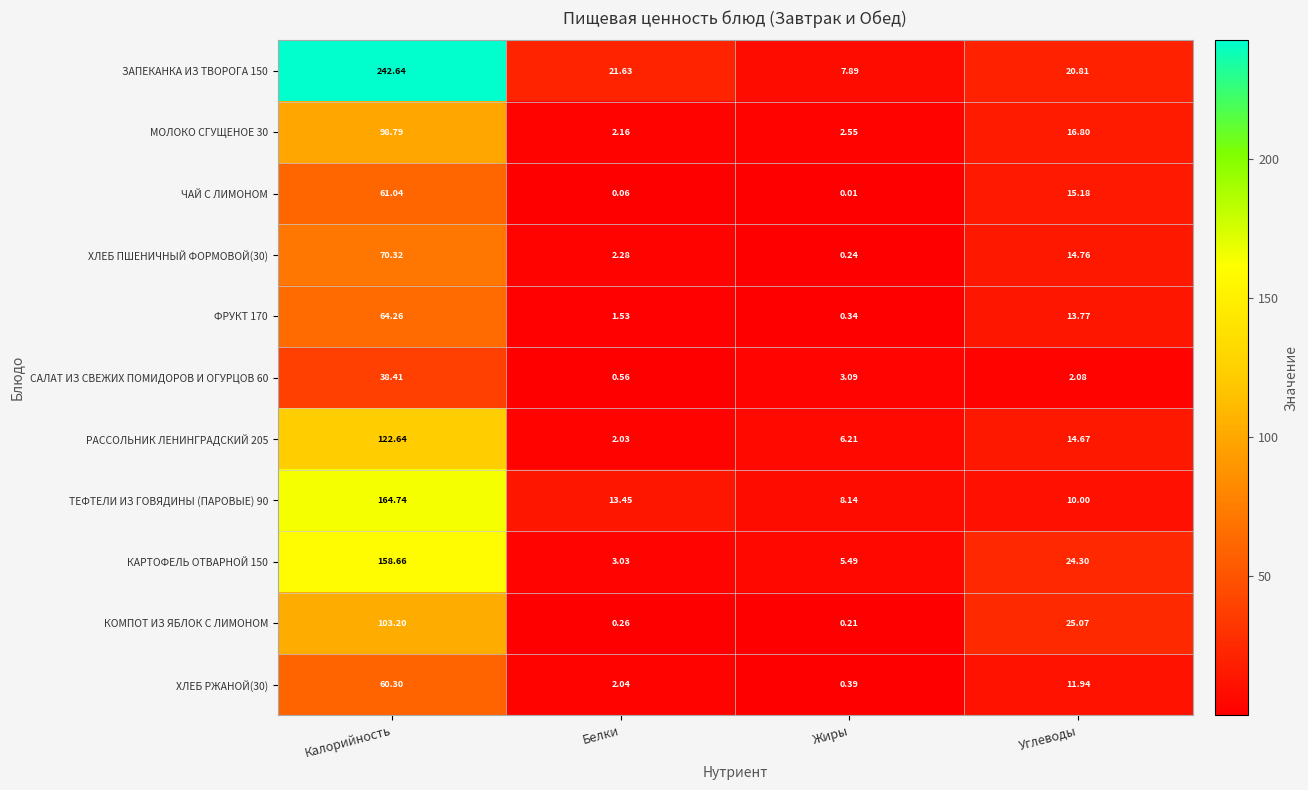

Rank the categories by МОЛОКО СГУЩЕНОЕ 30 value from lowest to highest.

Белки, Жиры, Углеводы, Калорийность